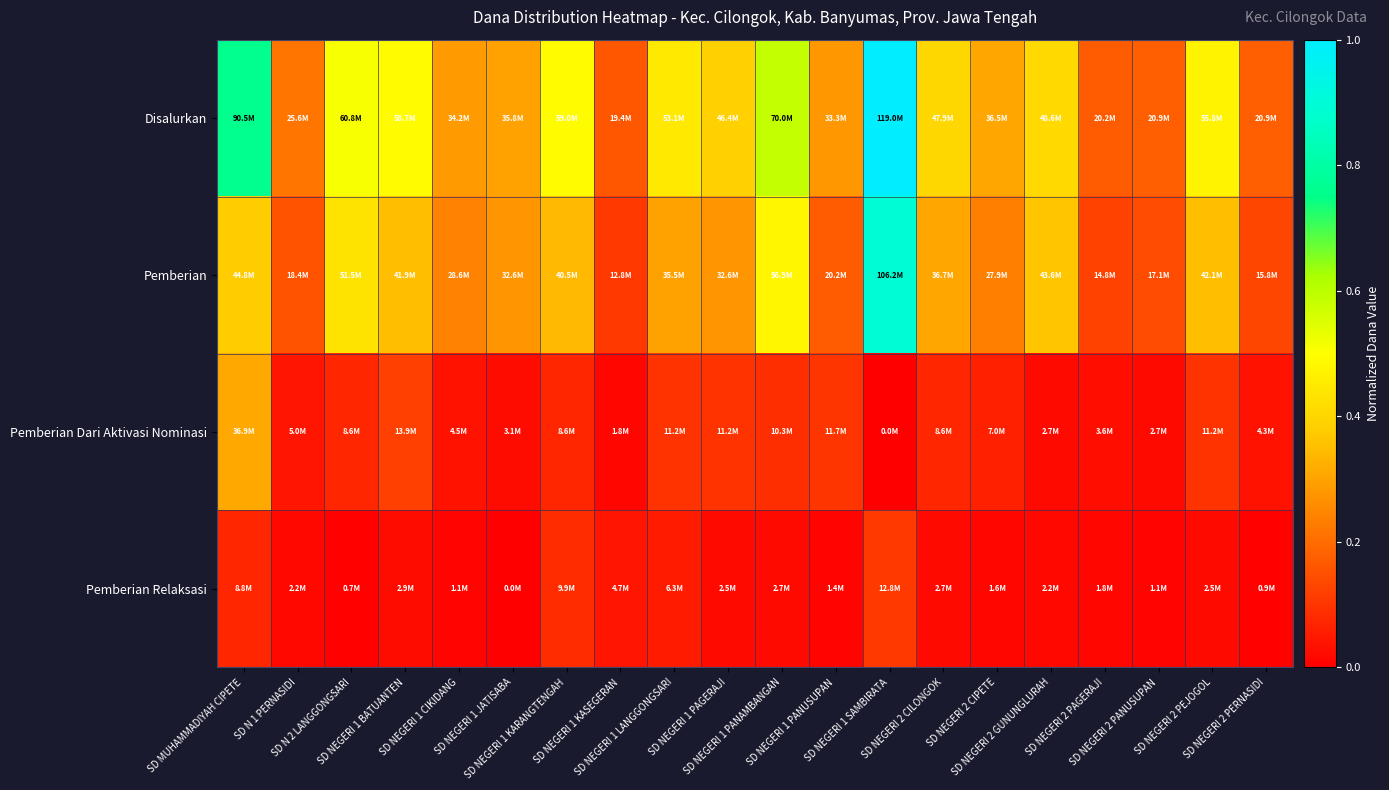

Which series has the largest total across all categories?

Disalurkan